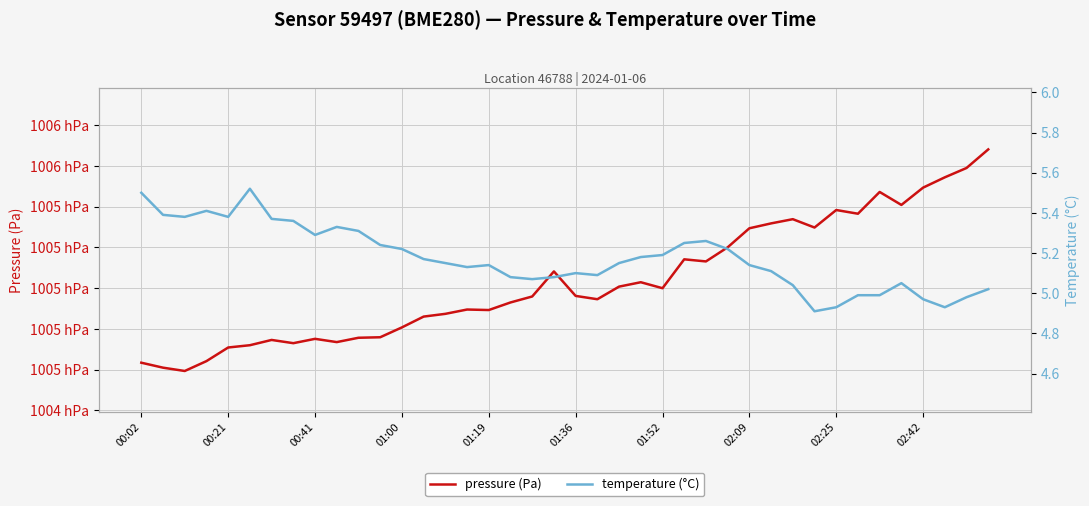

At how many categories does at least one series exceed 47007?

40